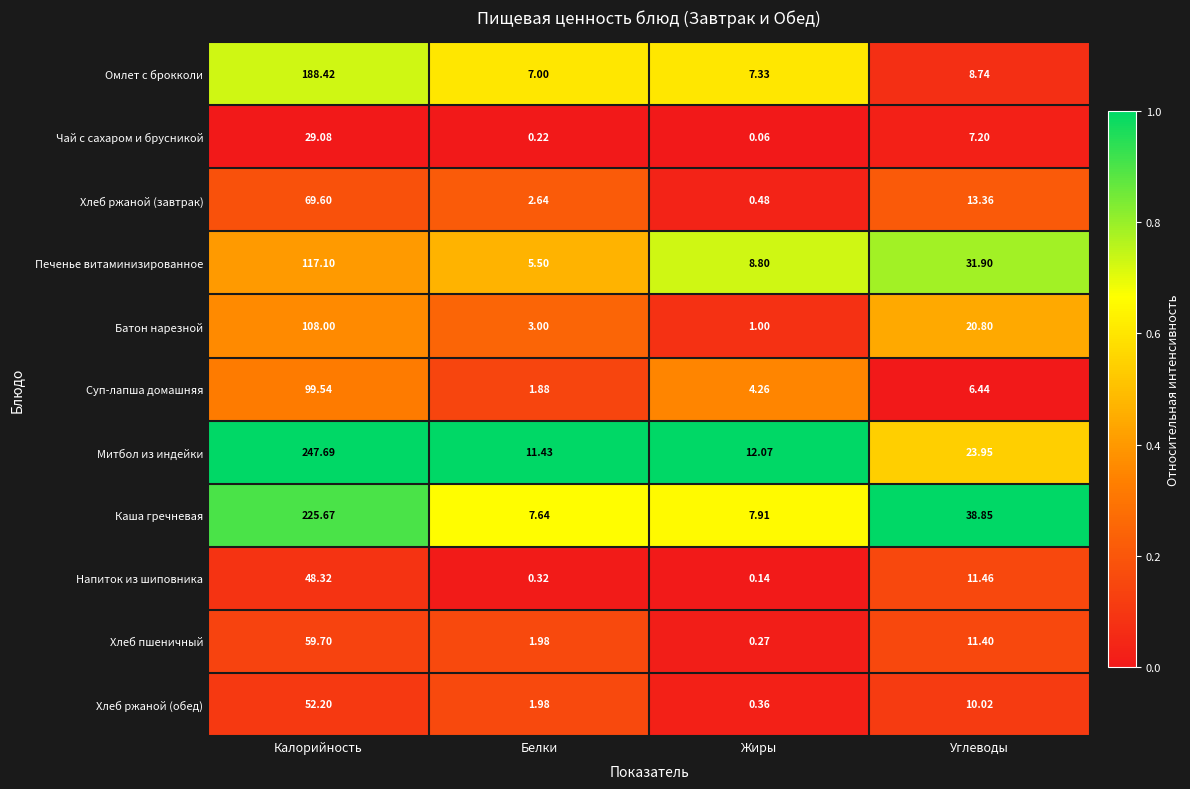

Which series has the largest range (max minus min)?

Митбол из индейки